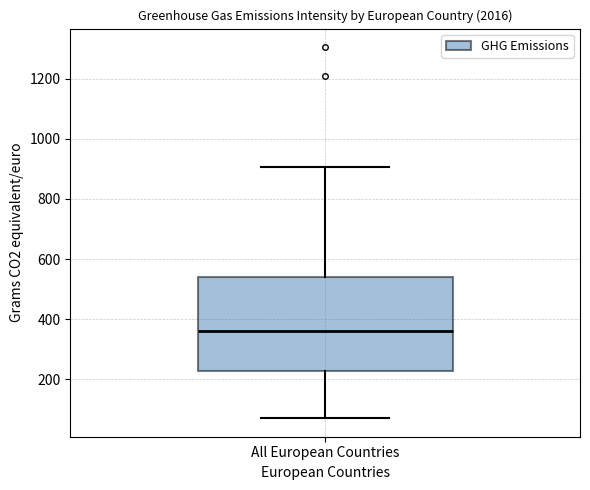

Where is the upper edge of the box for All European Countries on the y-axis? The values are not printed on the chart, so give them approximately, as read against the axis.

540